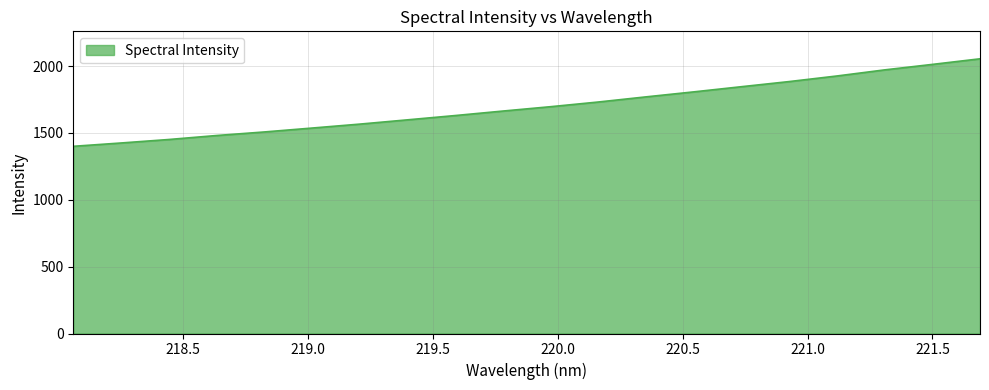

What is the greatest value displayed?

2054.3